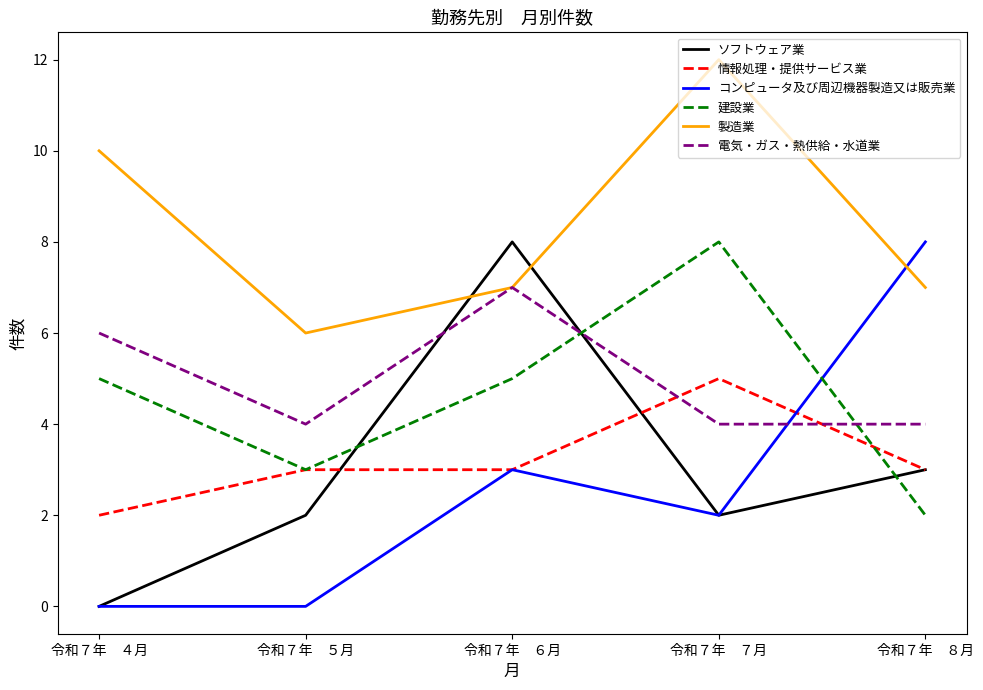

Which series has the largest total across all categories?

製造業